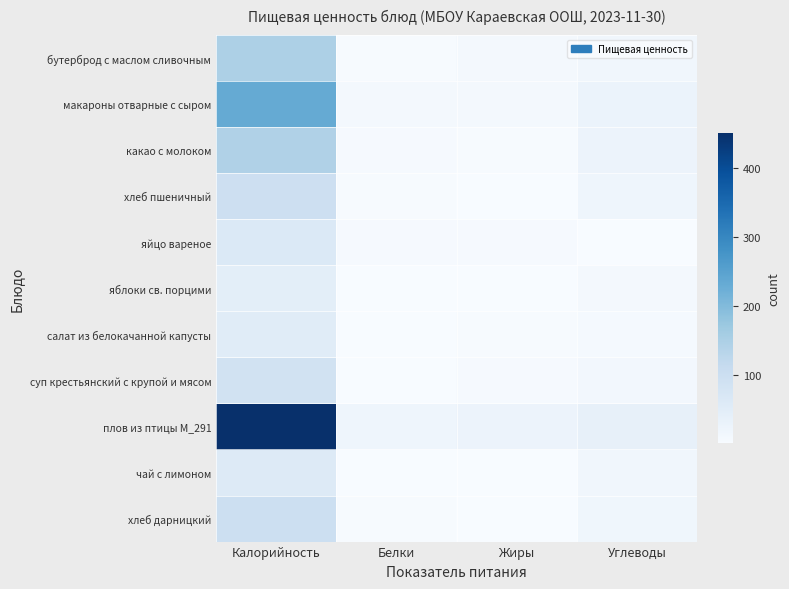

What is the total value across all series at Калорийность?

1472.8